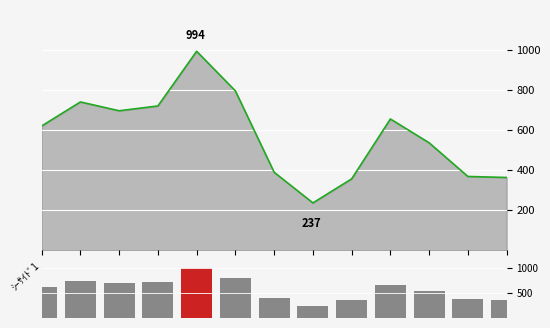

Is it true that the value at 丸尾2区 is 201?

False